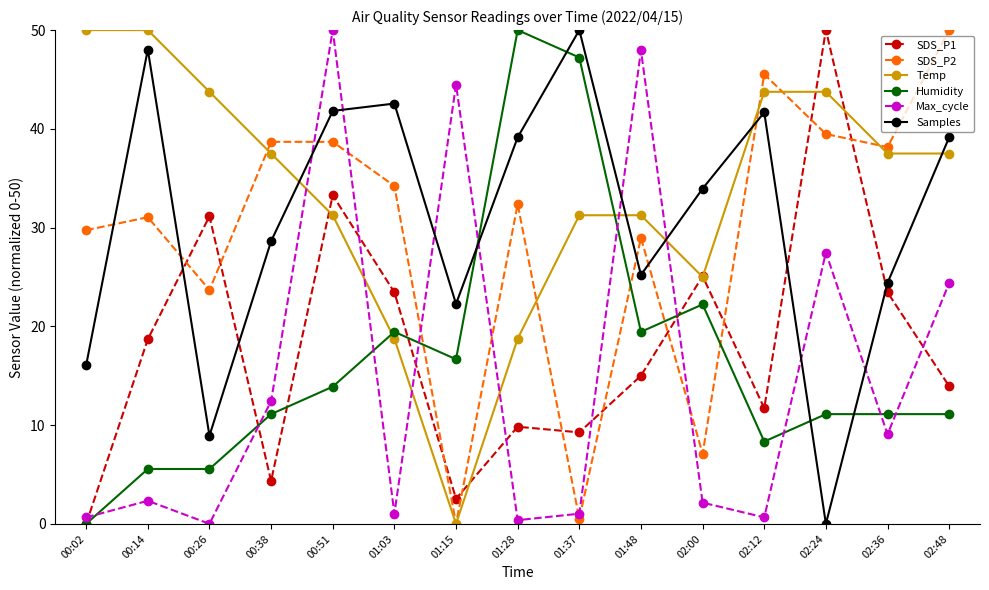

The Max_cycle series shows 12.4 at 00:38. True or false?

True